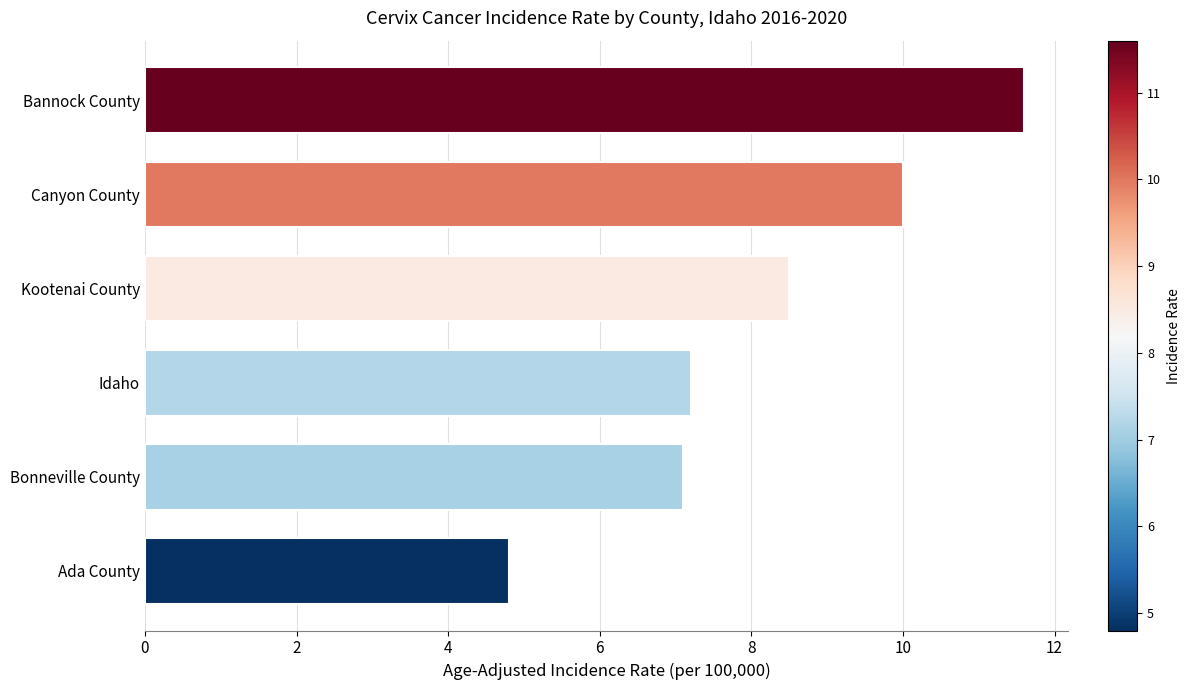

What is the difference between the maximum and second lowest values?

4.5